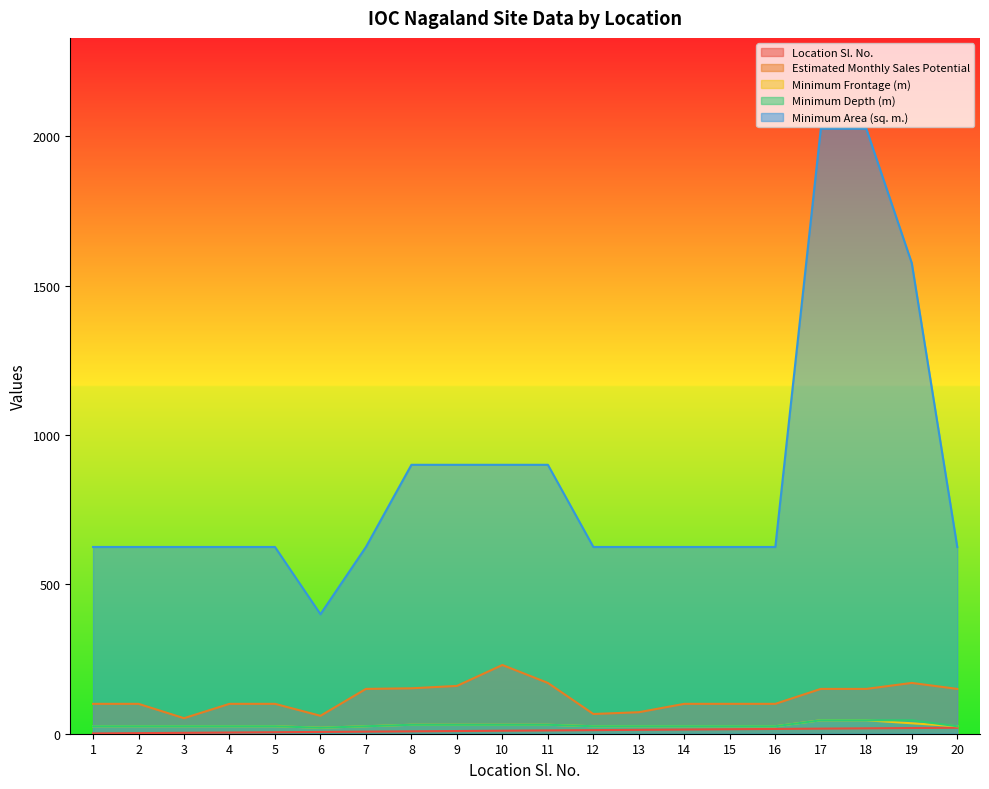

Is it true that Location Sl. No. equals 6 at 6?

True